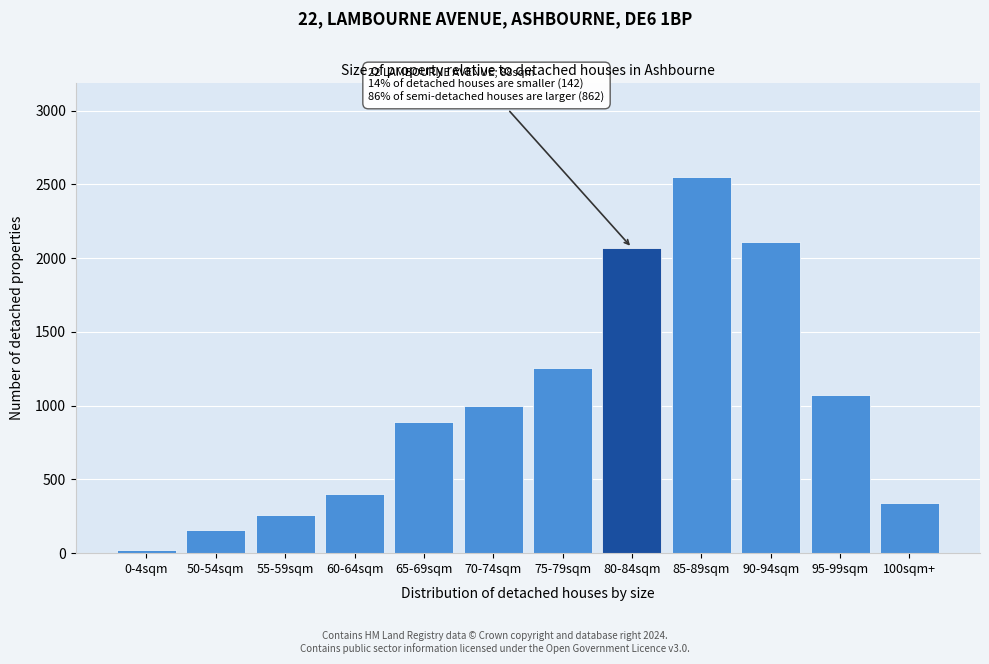

Reading left to right, list all the values displayed in this chart.

23	159	259	398	888	995	1255	2070	2548	2112	1069	339